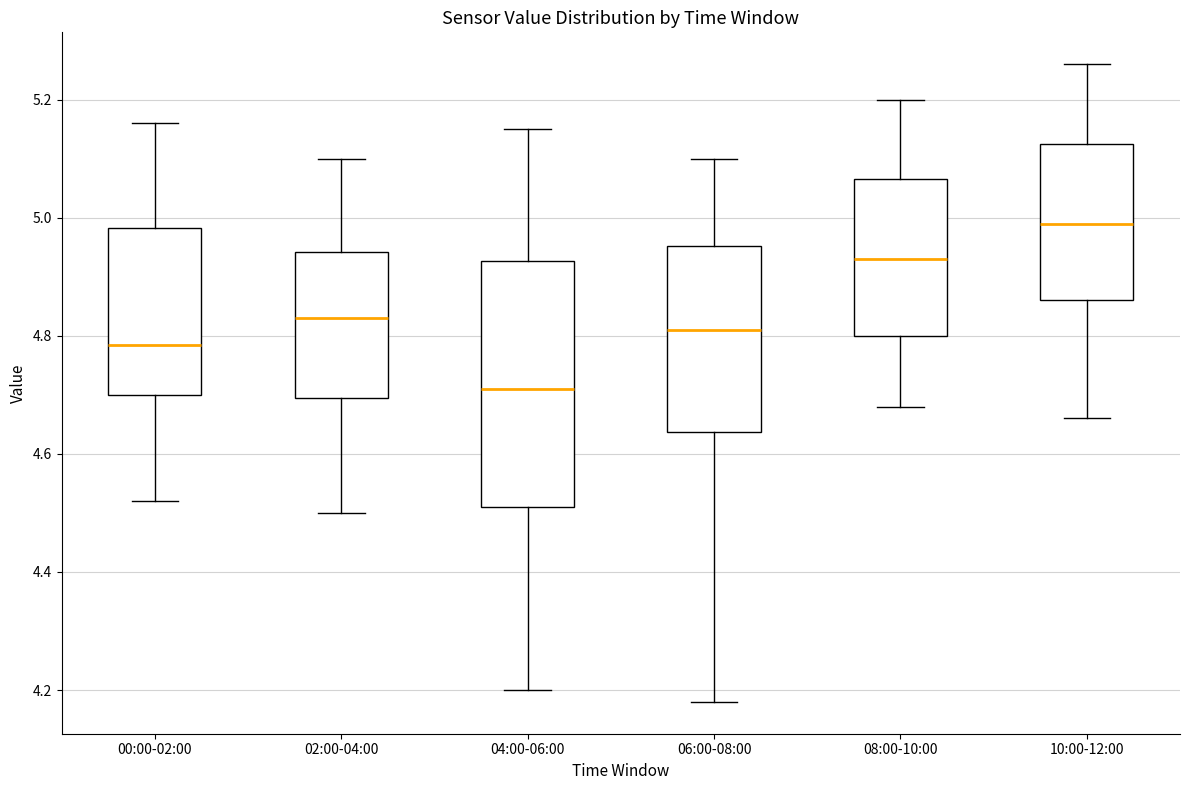

Where is the lower edge of the box for 02:00-04:00 on the y-axis? The values are not printed on the chart, so give them approximately, as read against the axis.

4.70